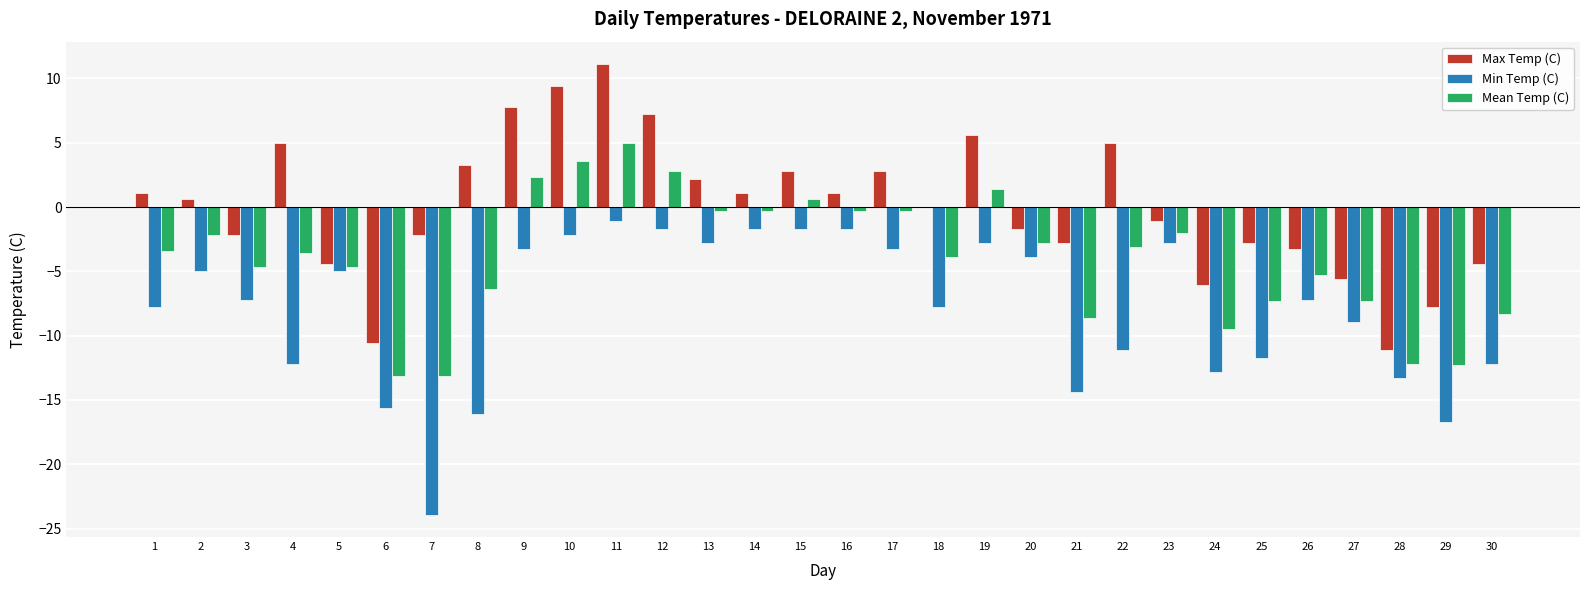

At which category is the sum across all series the highest?

11